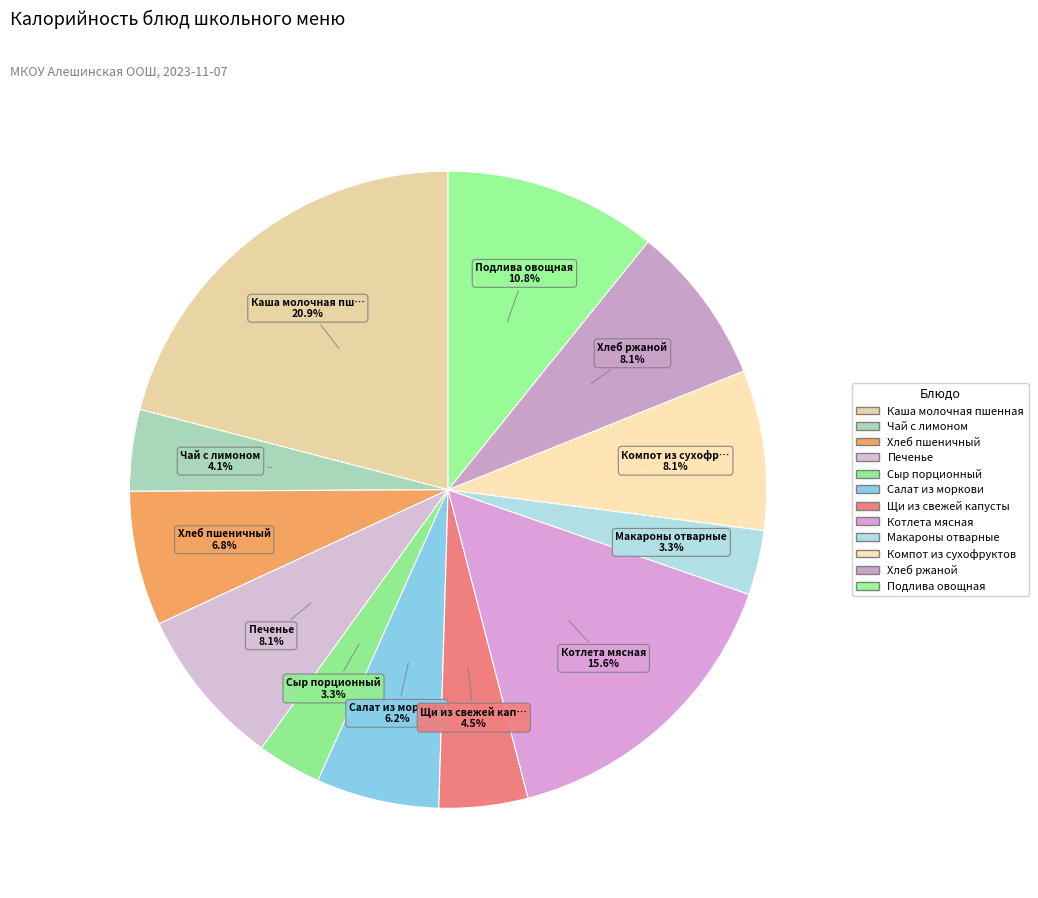

What portion of the pie excludes Печенье?

91.9%